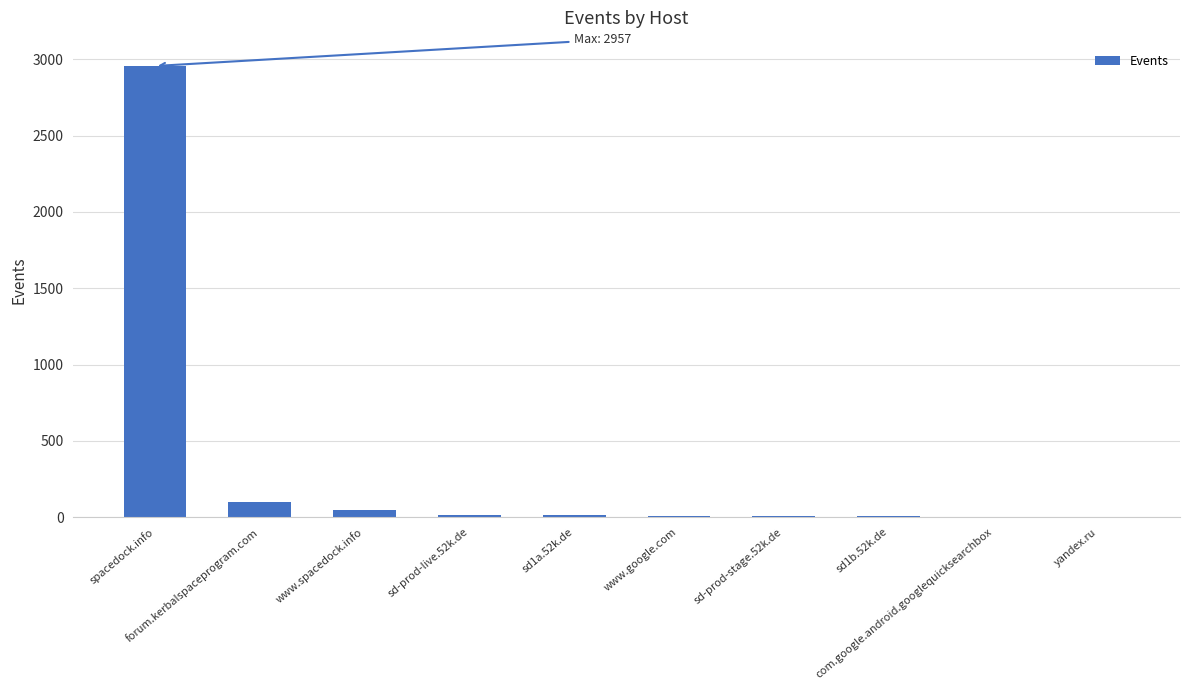

What is the maximum value shown in the chart?

2957